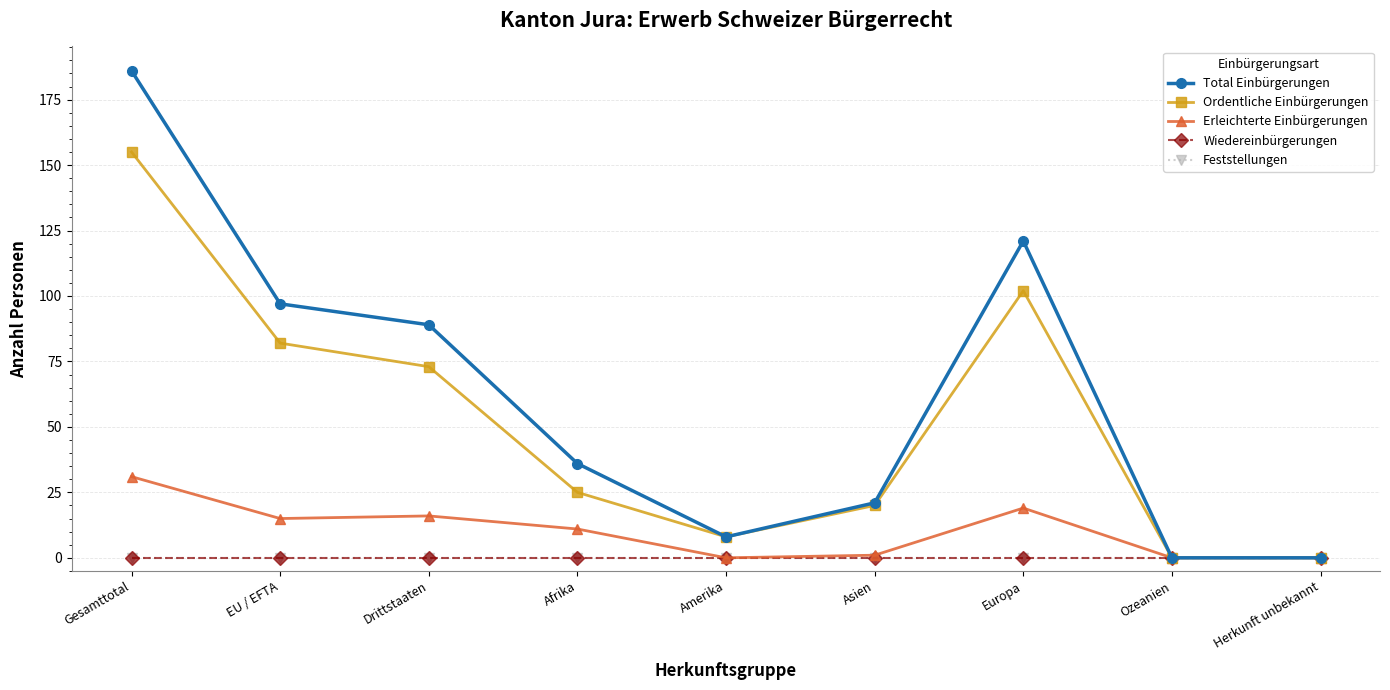

The Ordentliche Einbürgerungen series shows 39 at Afrika. True or false?

False